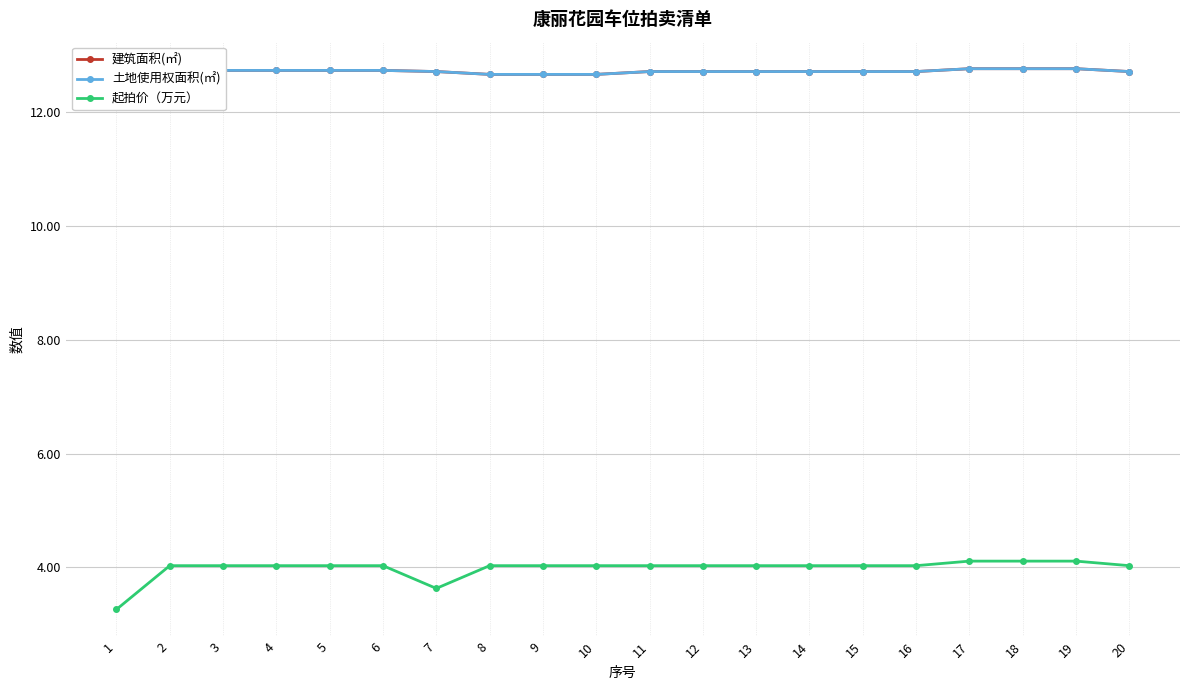

True or false: 建筑面积(㎡) has a value of 12.8 at 17.

True